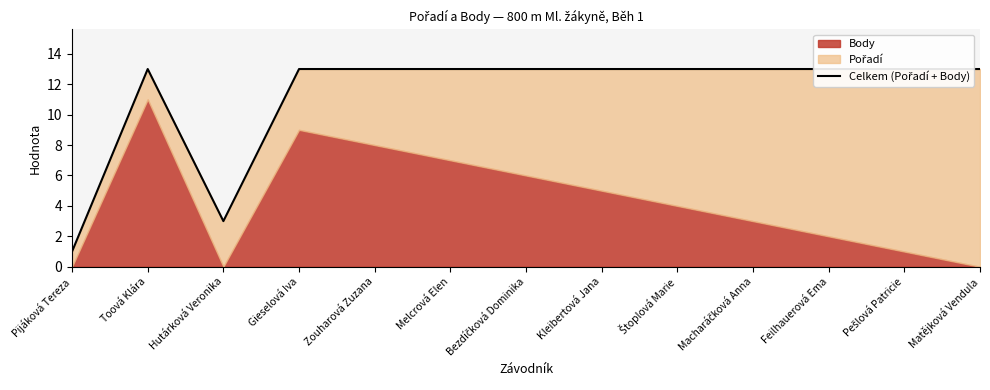

Where is the data nearest to the value 7?

Hutárková Veronika